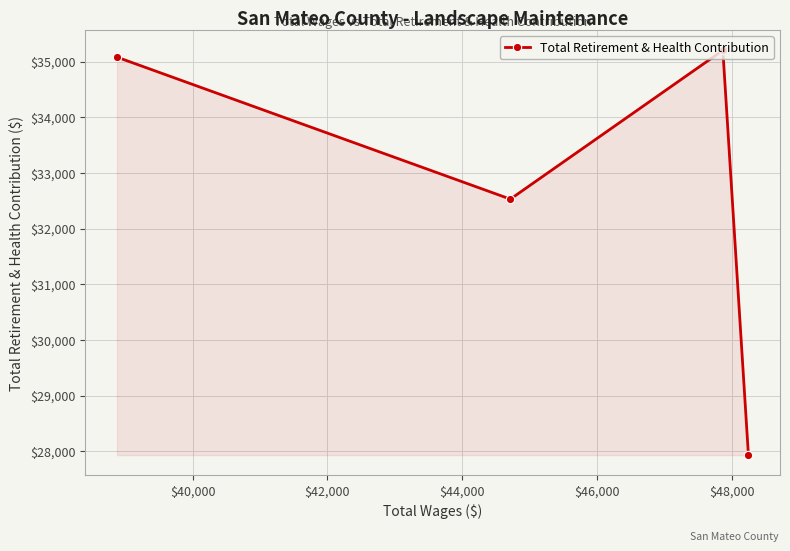

What is the value of the 1st point from the left?

35080